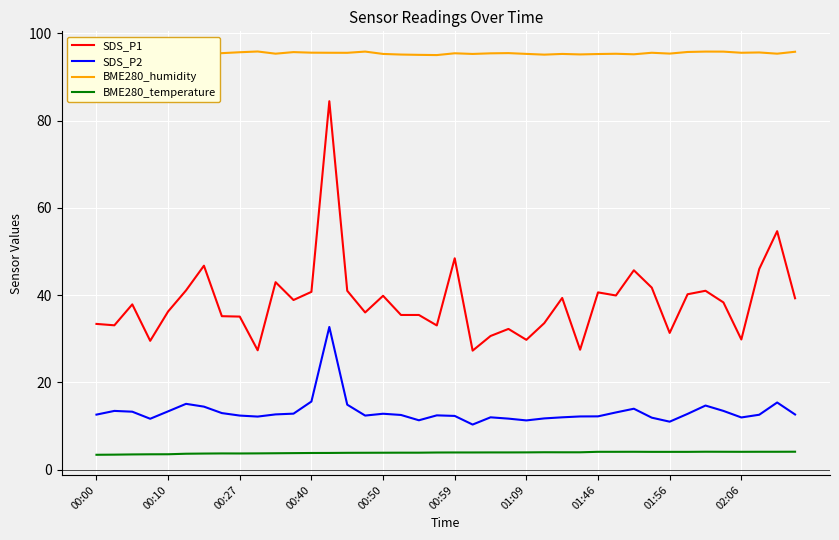

How many data points in SDS_P2 are less than 12?

11